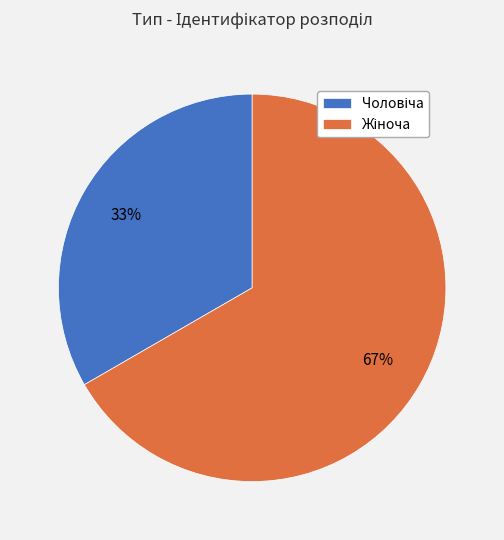

Is there a majority slice in this chart?

Yes